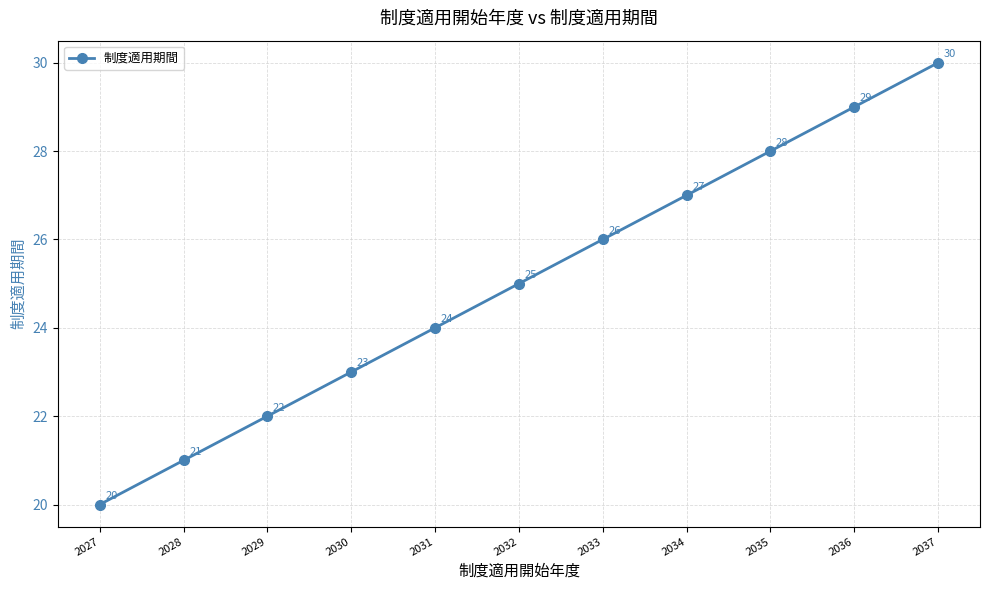

How many data points are less than 25?

5